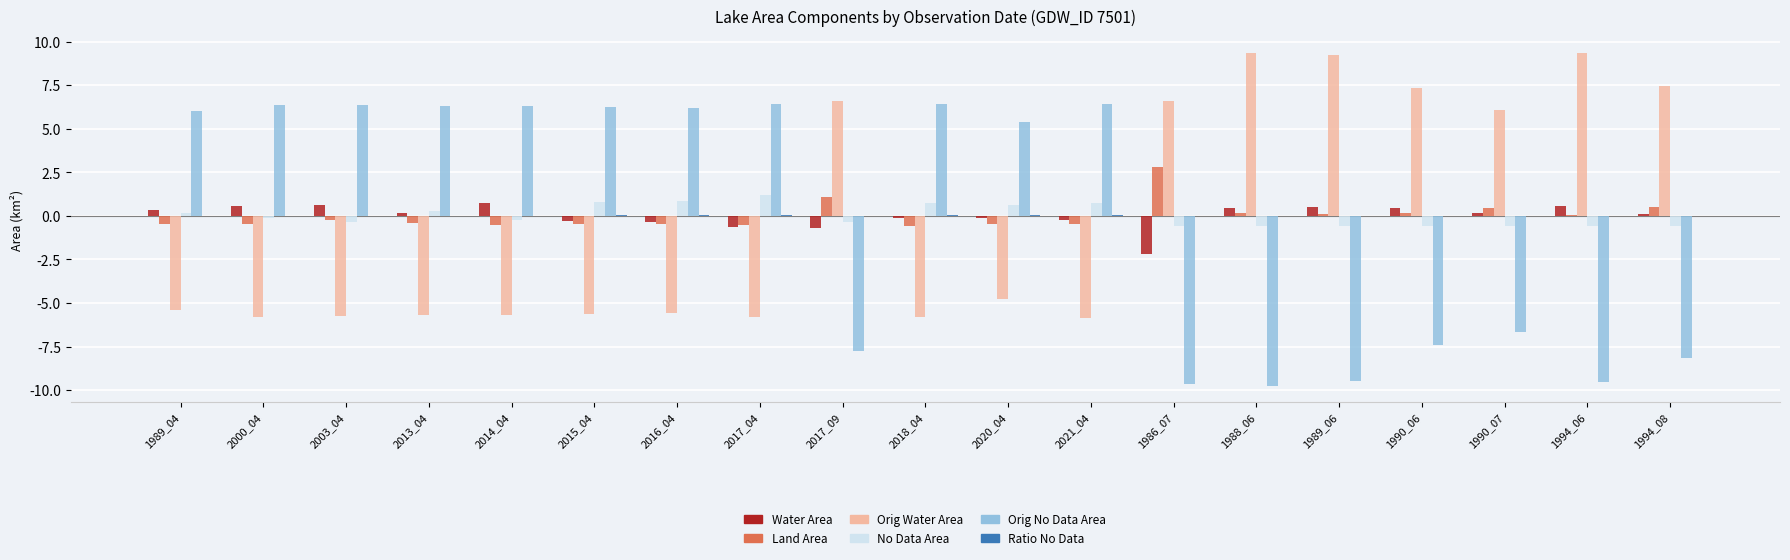

What is the greatest value displayed?

9.3